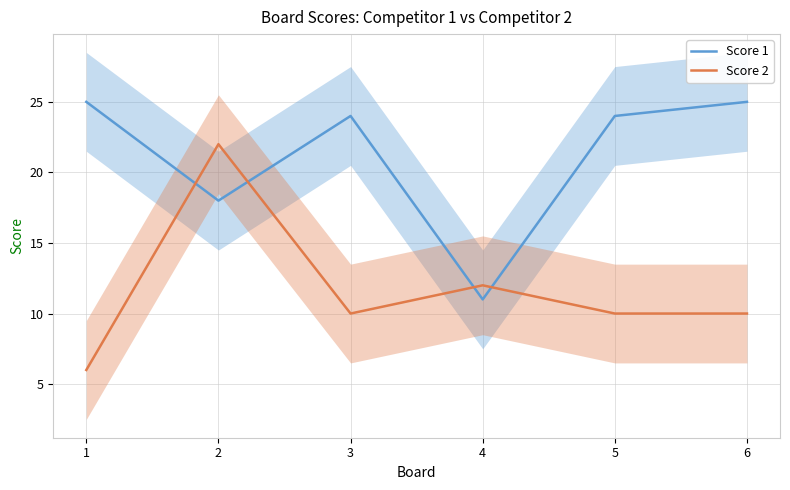

Where is Score 1 nearest to the value 18?

2